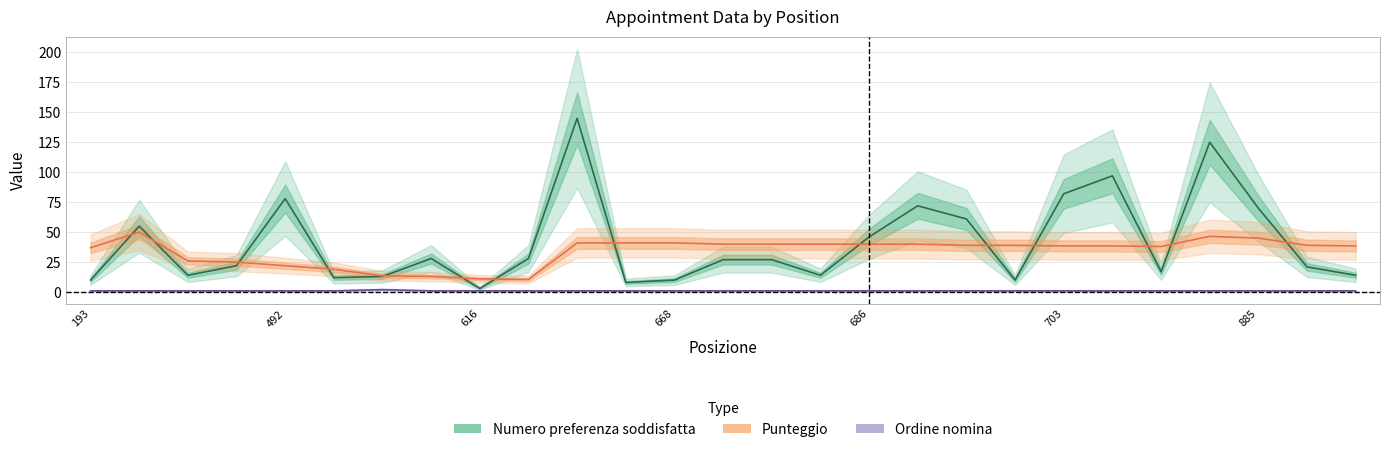

True or false: Punteggio and Ordine nomina intersect in this chart.

False